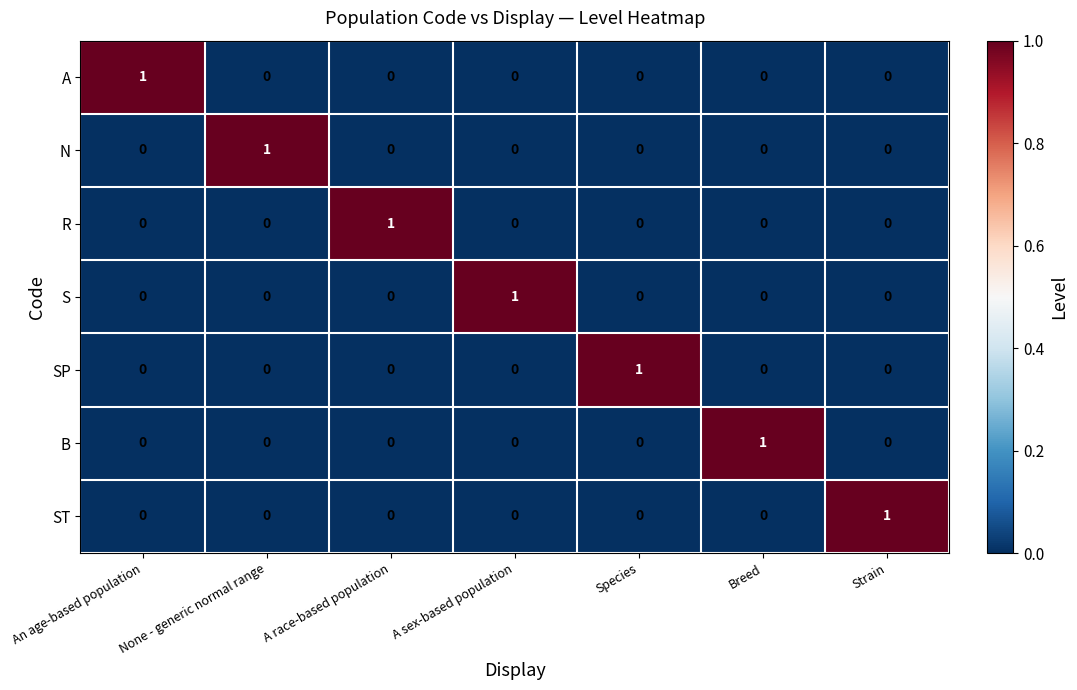

At which label does A reach its peak?

An age-based population